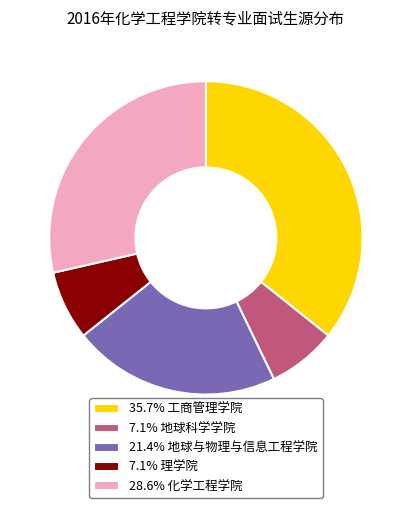

Approximately how many times larger is the value at 28.6% 化学工程学院 compared to 7.1% 地球科学学院?

4.0